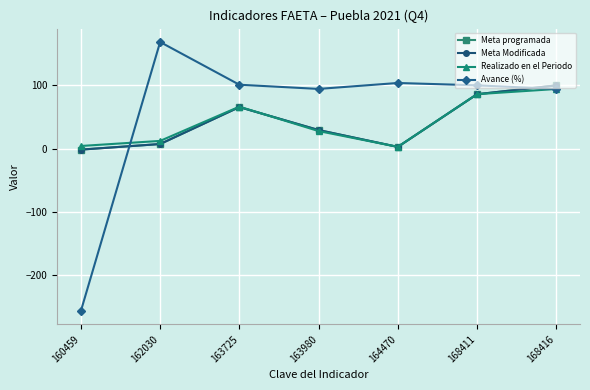

True or false: Avance (%) and Meta programada cross at least once.

True